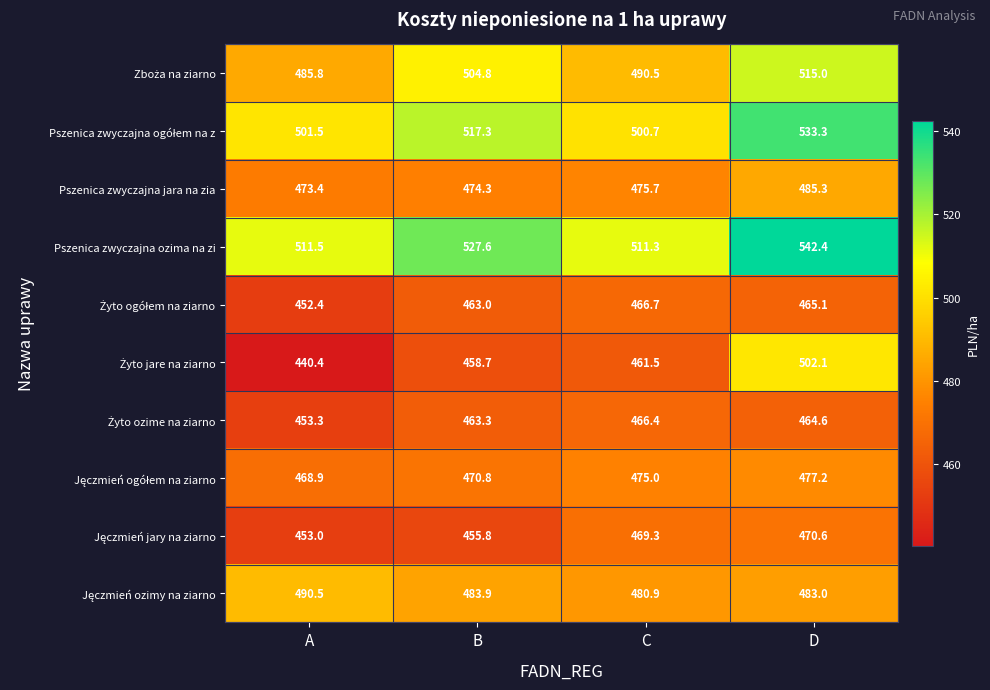

The Pszenica zwyczajna ozima na zi series shows 263.7 at A. True or false?

False